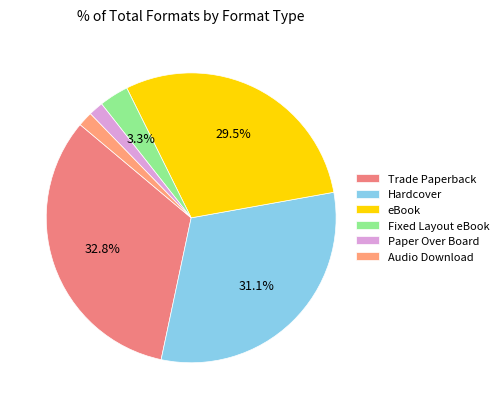

How much of the chart is everything except Hardcover?

68.9%